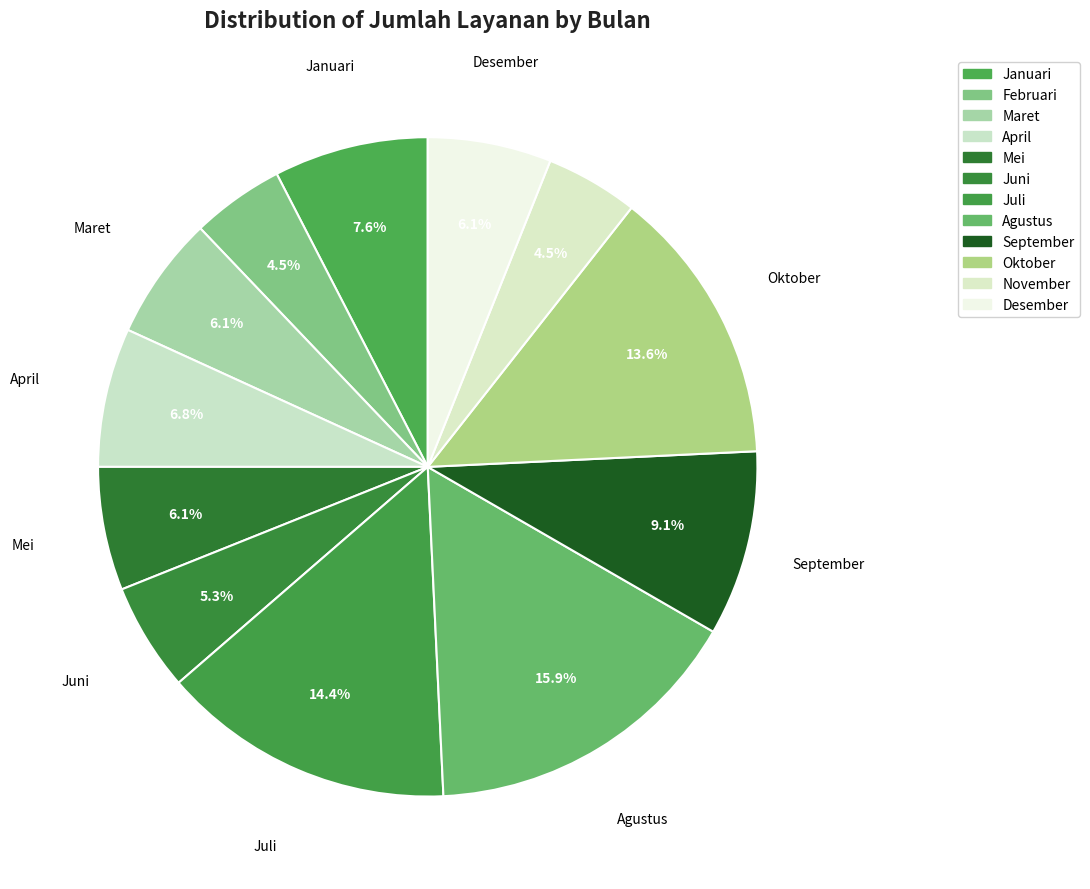

Is there any slice that represents more than half of the pie?

No